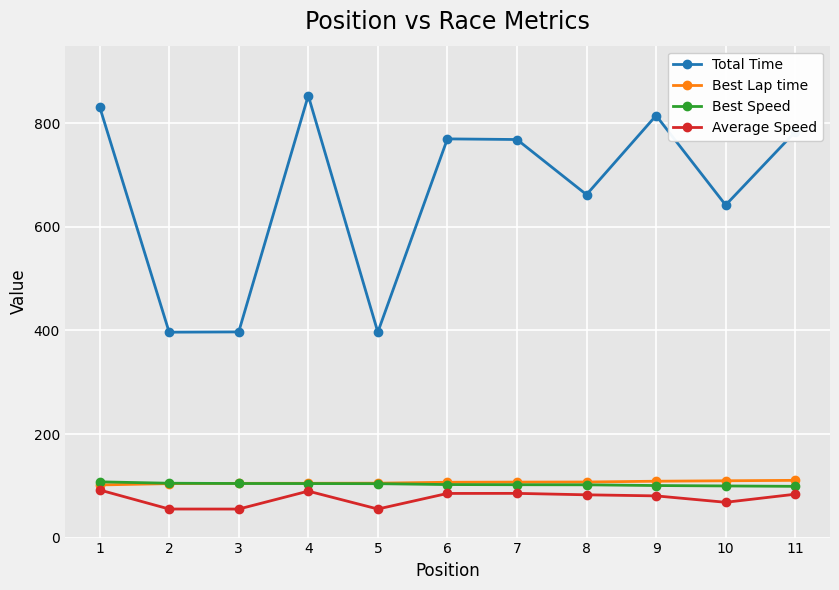

How many lines are shown in the chart?

4